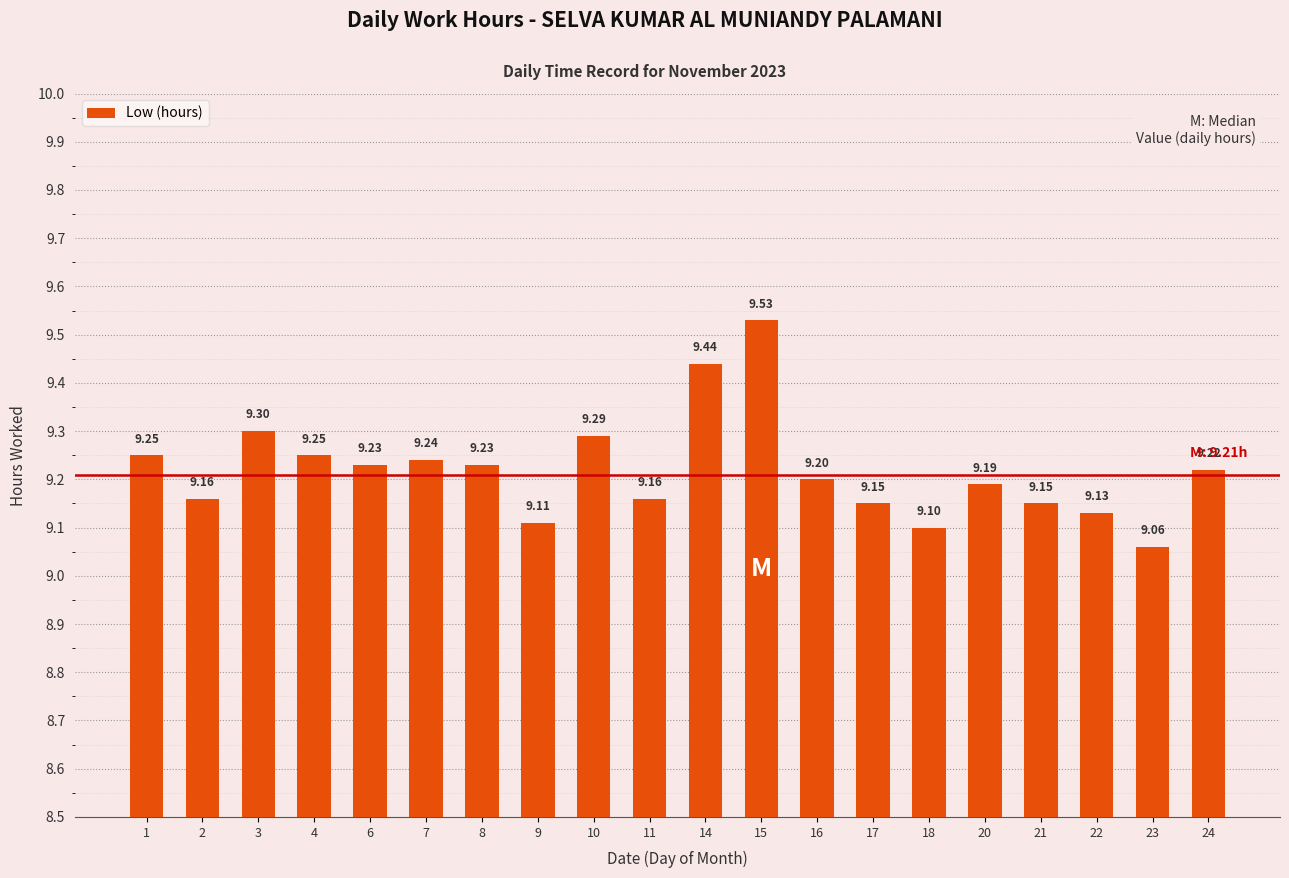

What value does the data have at 20?

9.2